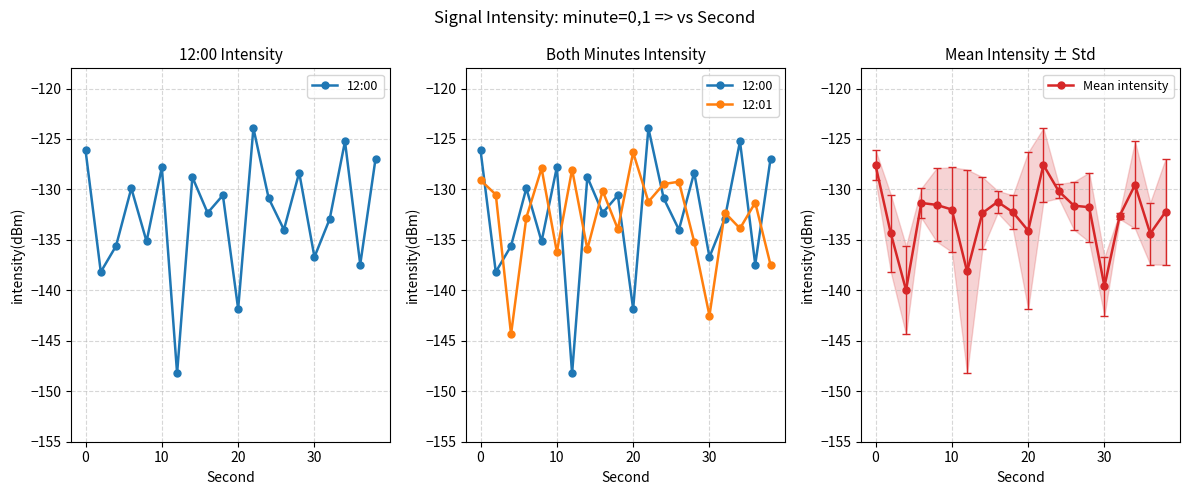

After their last crossing, which series has the higher values: 12:01 or 12:00?

12:00